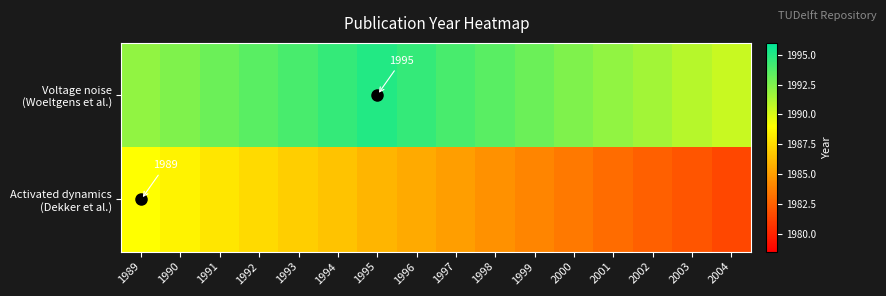

What is the sum of all Voltage noise (Woeltgens et al.) values?

31887.0